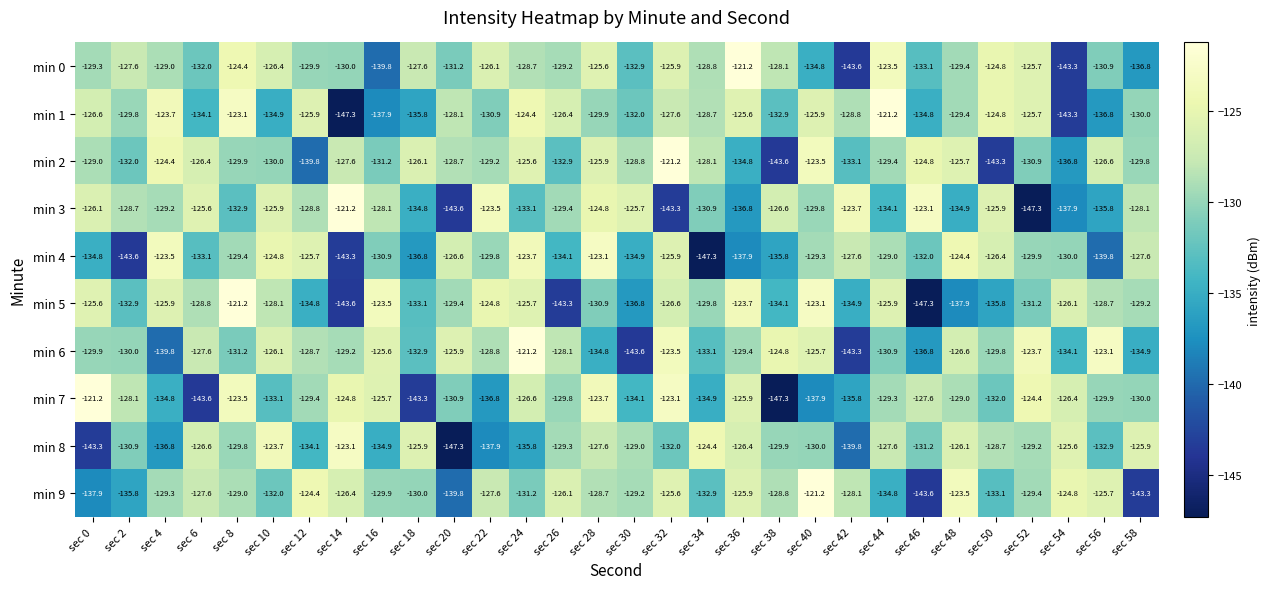

Between sec 2 and sec 6, which series saw the biggest shift?

min 7